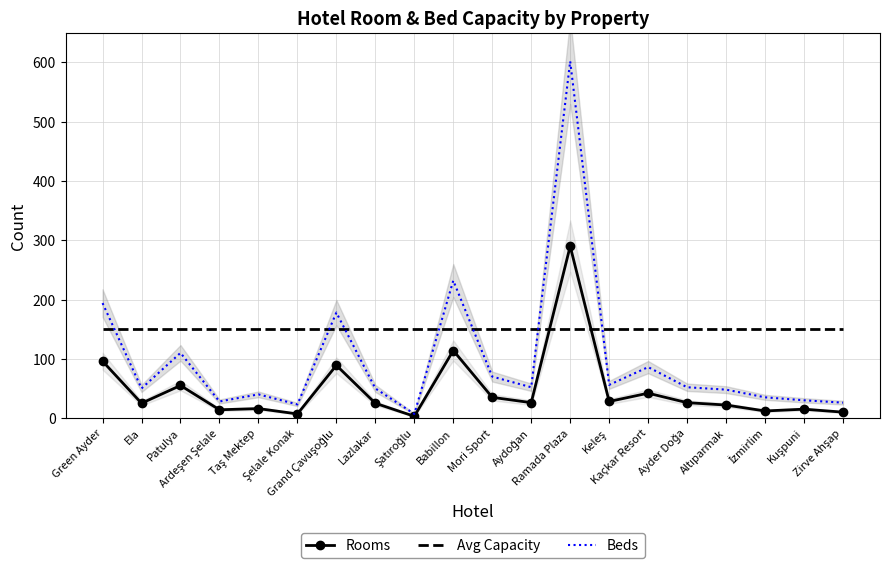

True or false: Avg Capacity has more than 2 points higher than both neighbors.

False